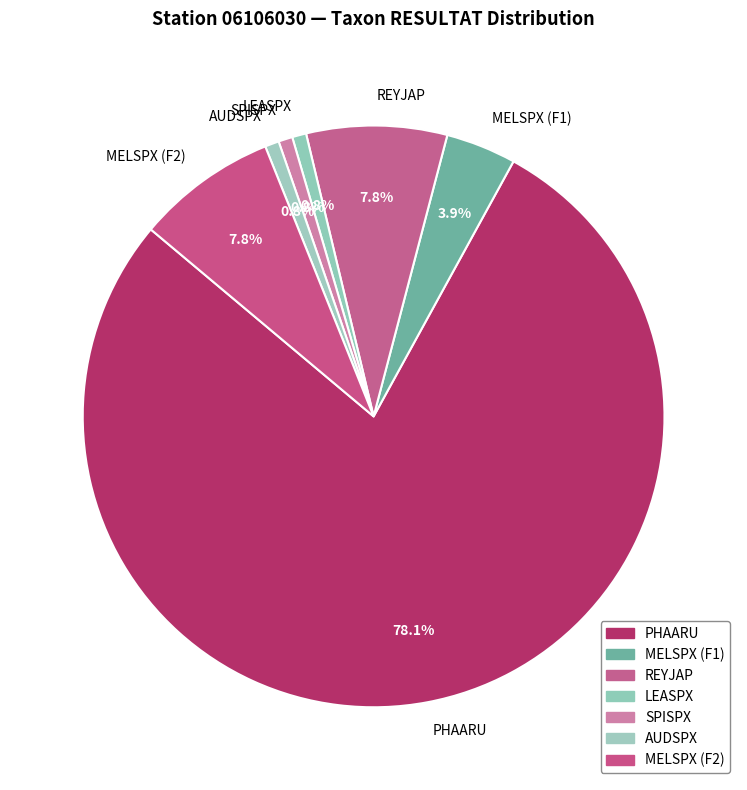

To the nearest percent, what is the difference between the MELSPX (F1) and MELSPX (F2) slice percentages?

4%